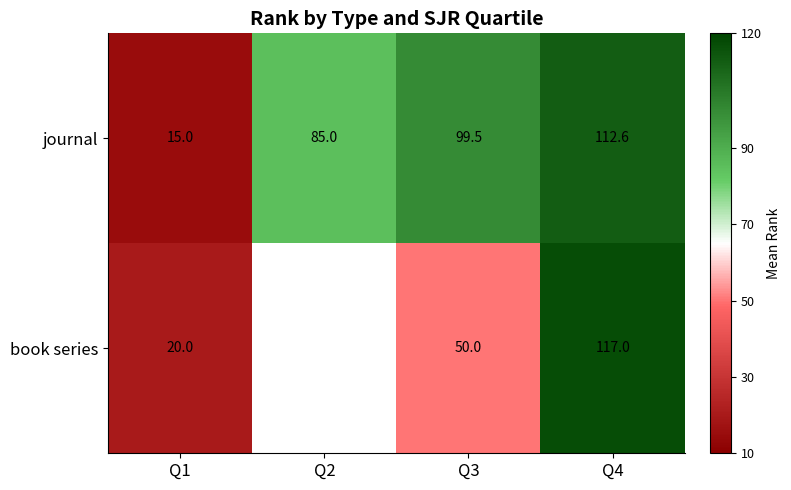

Count the number of data series in this chart.

2